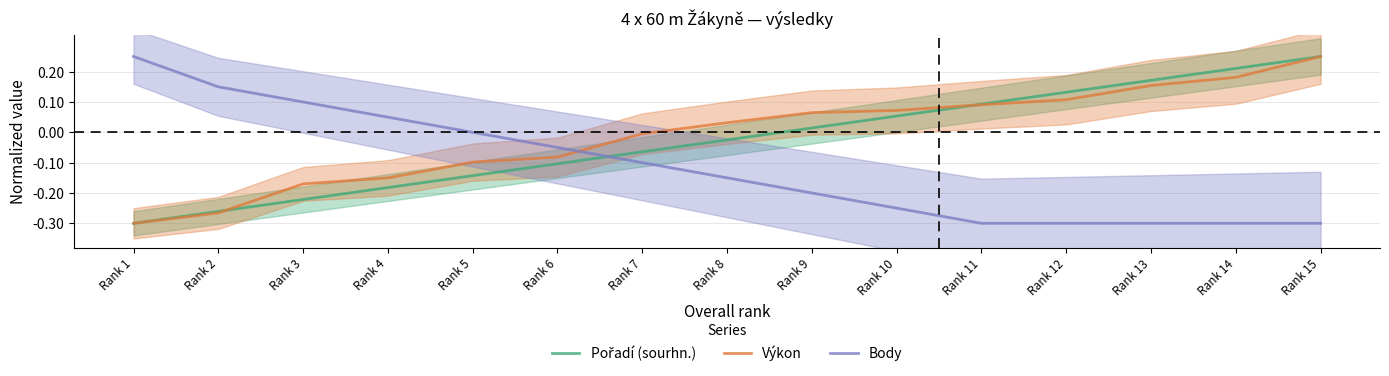

Which series has the largest range (max minus min)?

Pořadí (sourhn.)